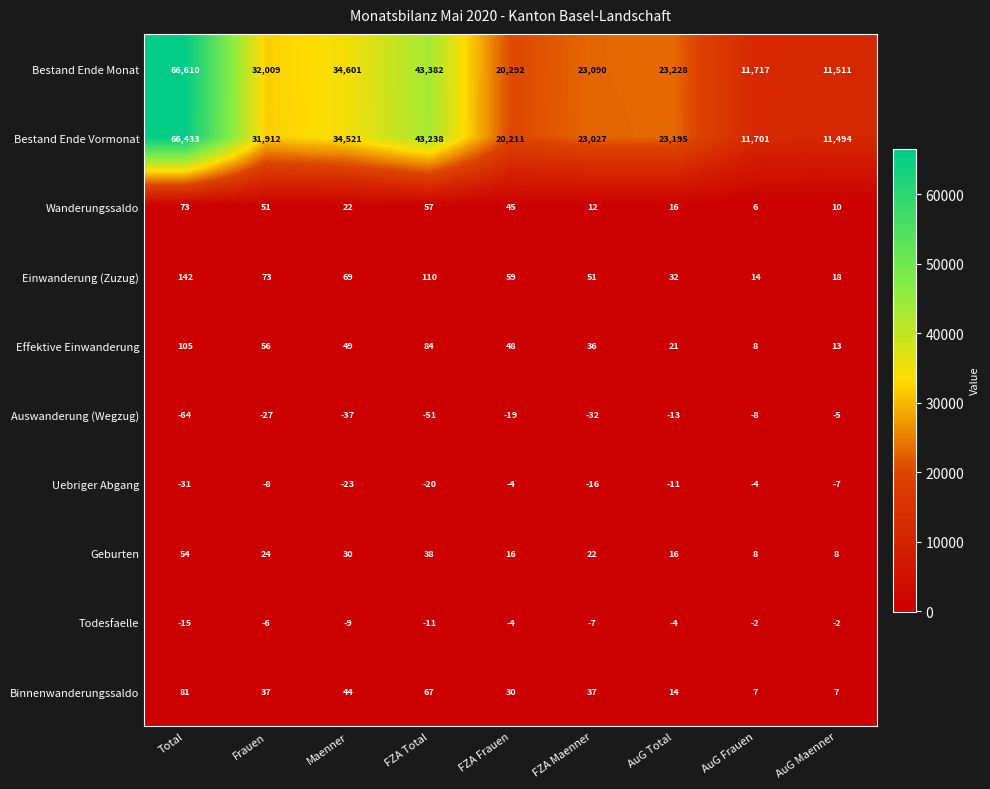

List the series in order of their peak value, lowest first.

Auswanderung (Wegzug), Uebriger Abgang, Todesfaelle, Geburten, Wanderungssaldo, Binnenwanderungssaldo, Effektive Einwanderung, Einwanderung (Zuzug), Bestand Ende Vormonat, Bestand Ende Monat